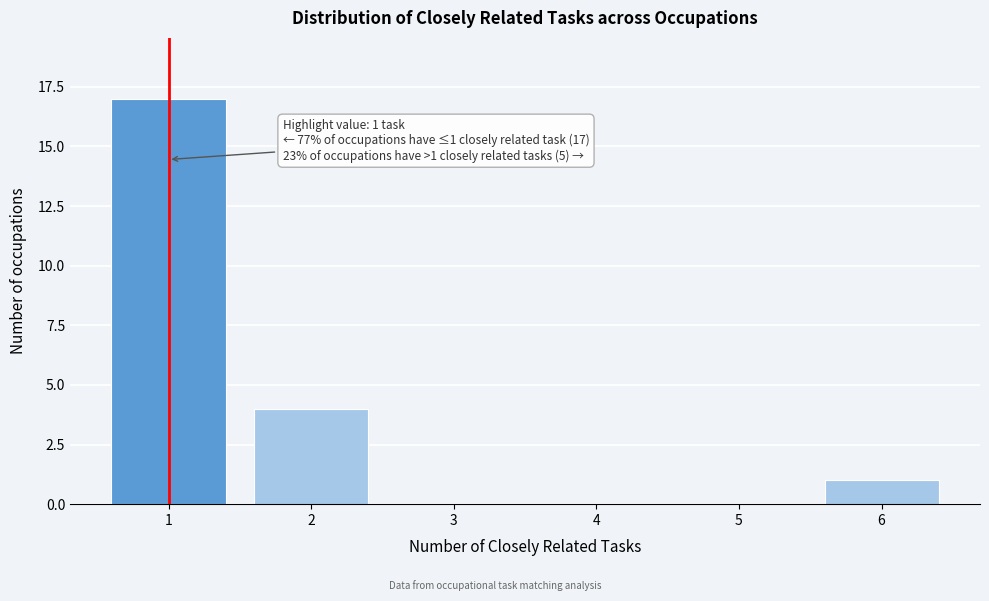

Over which range of the x-axis is the bar tallest?

0.5 to 1.5